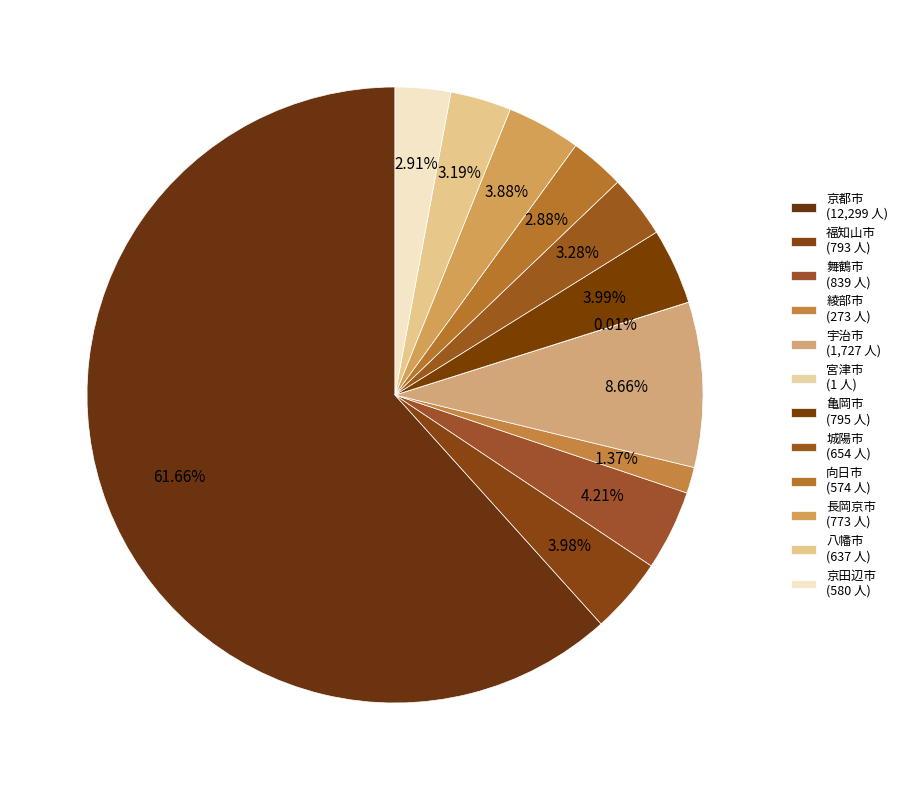

What is the largest slice in the pie chart?

京都市